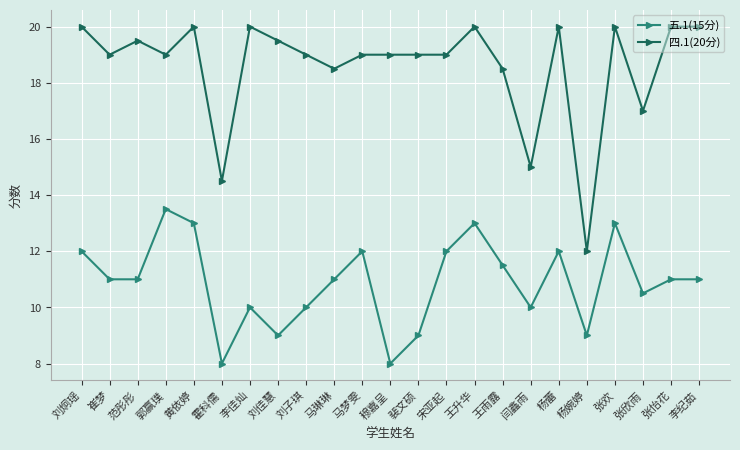

What is the maximum value for 四.1(20分)?

20.0